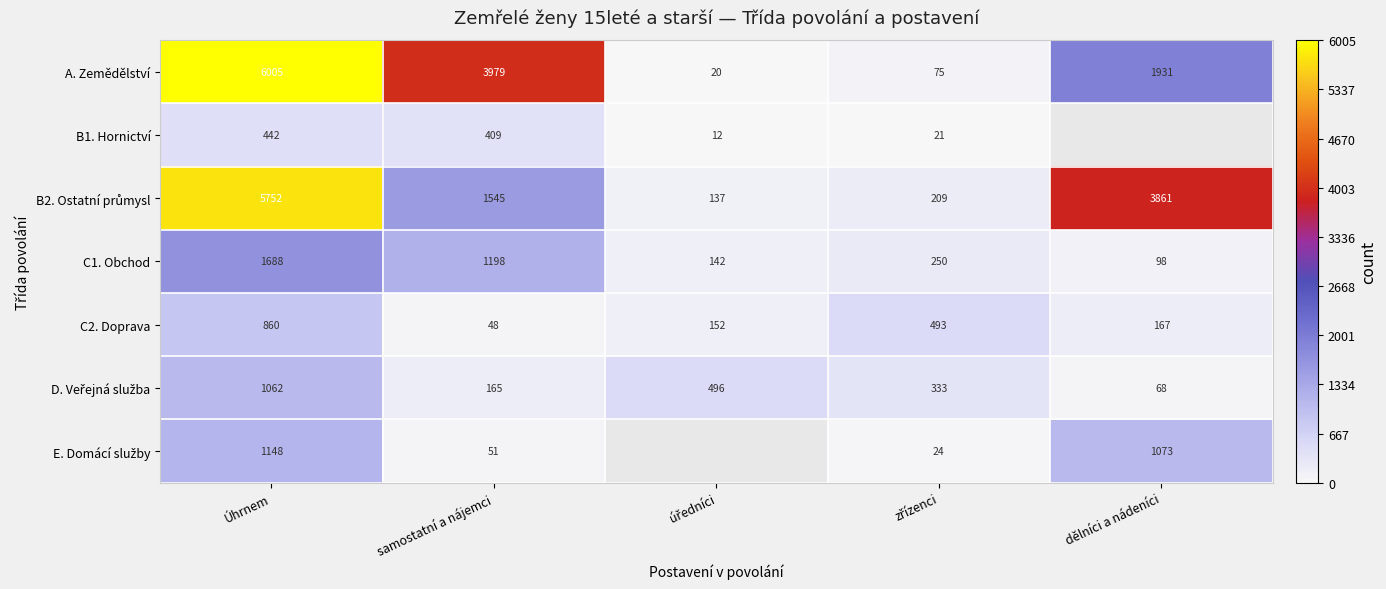

The value of C1. Obchod at Úhrnem is 644.6. True or false?

False